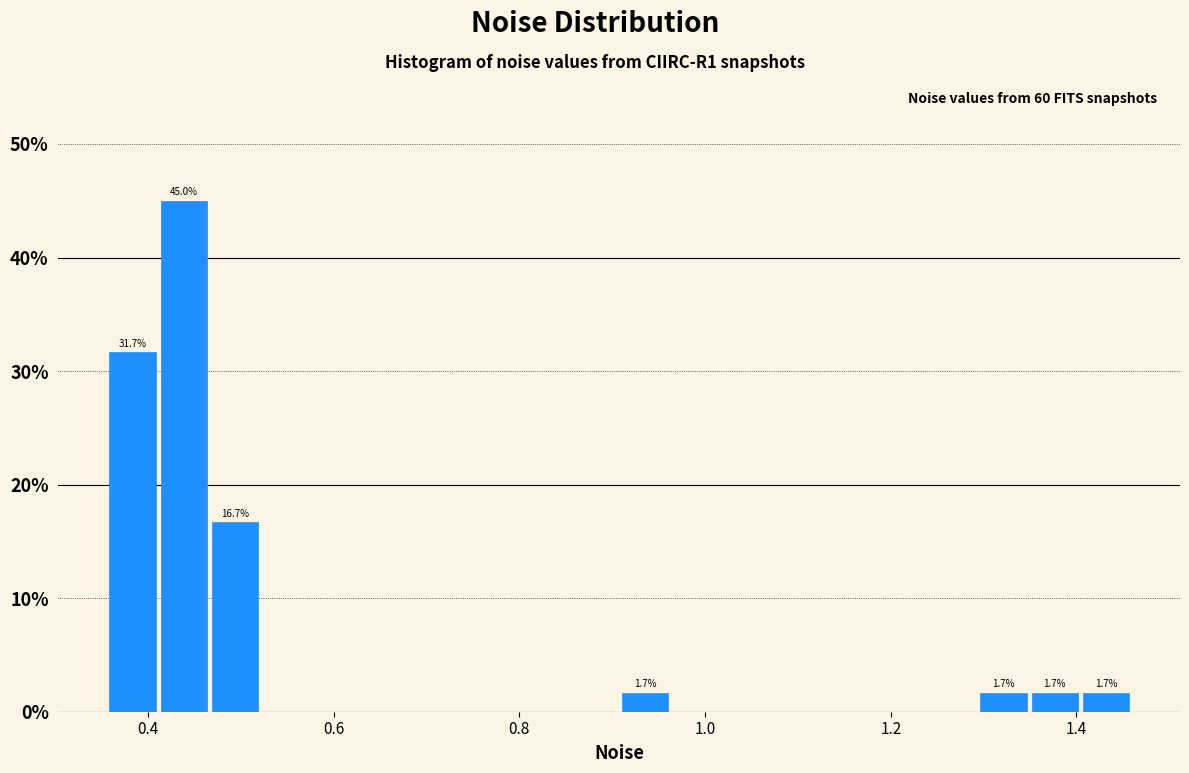

Read against the x-axis, roughly where is the centre of the tallest bar?

0.44